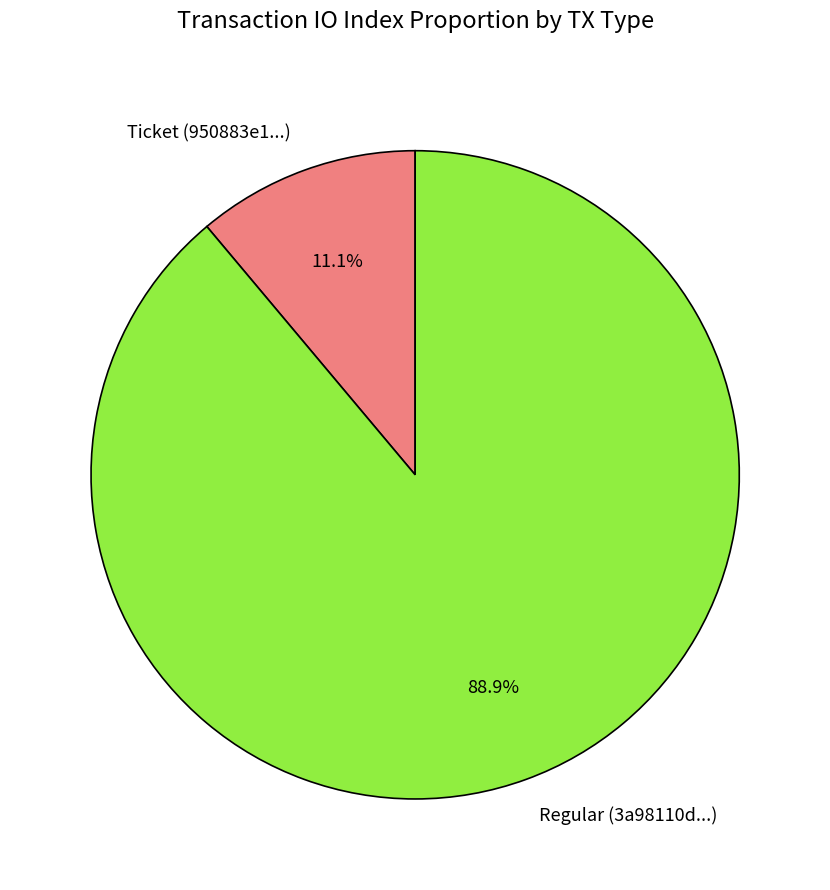

What is the smallest slice in the pie chart?

Ticket (950883e1...)